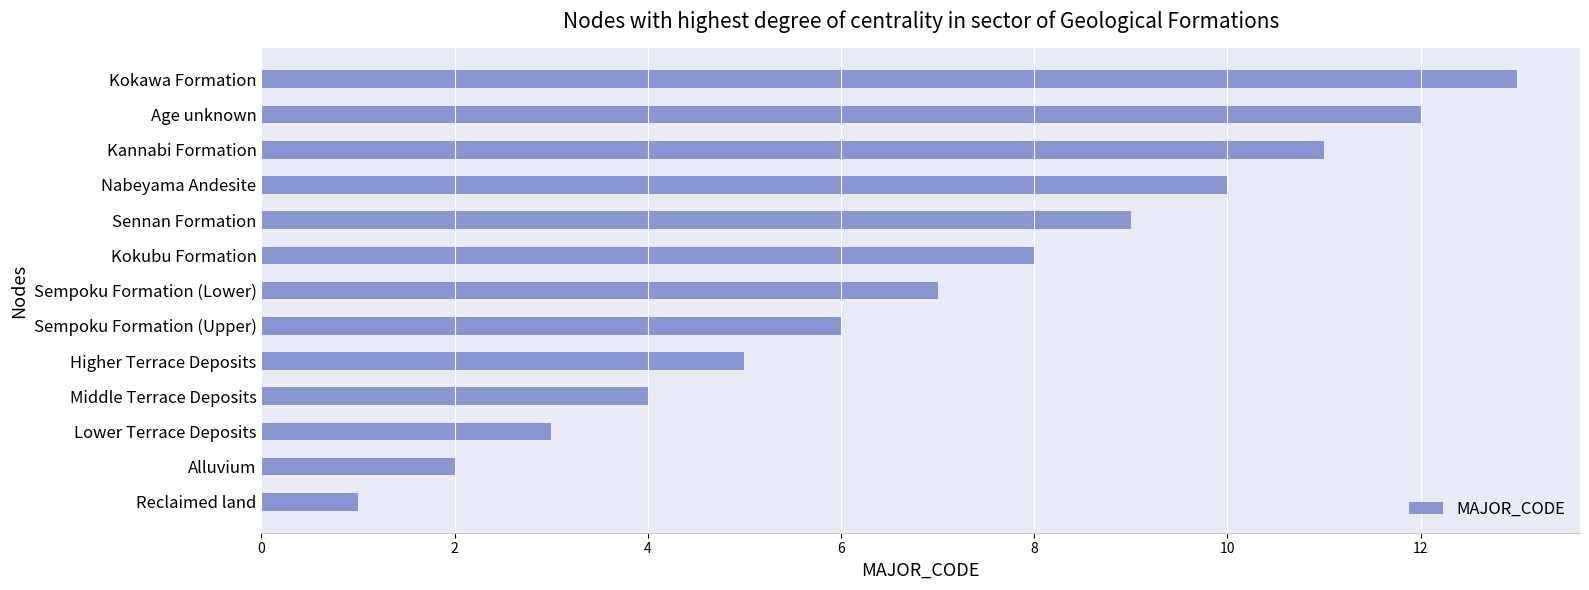

Which has a higher value, Higher Terrace Deposits or Reclaimed land?

Higher Terrace Deposits